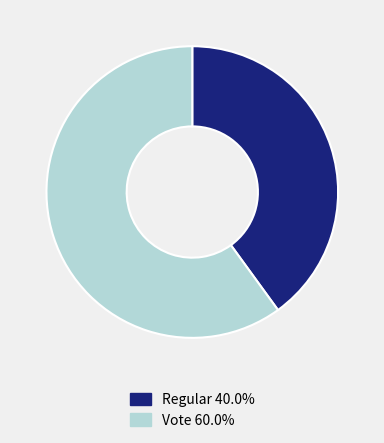

Is there any slice that represents more than half of the pie?

Yes